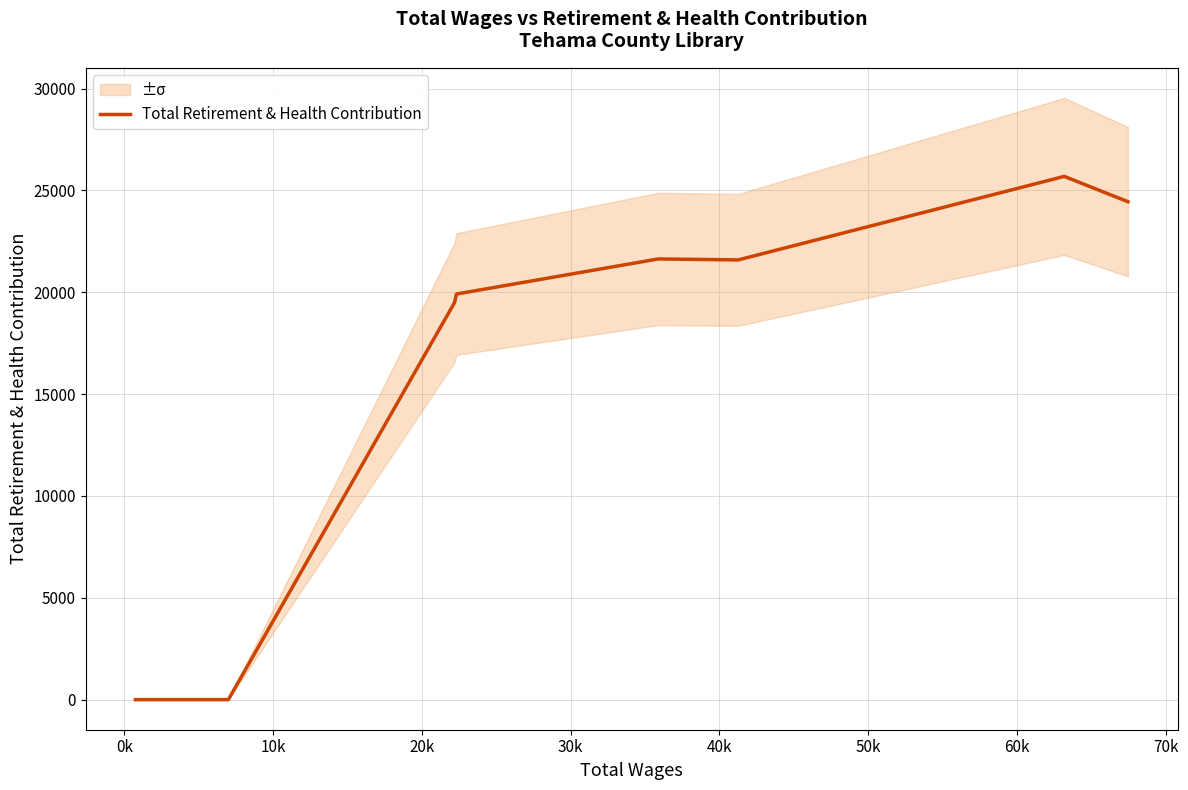

True or false: the data shows 12223 at 20k.

False